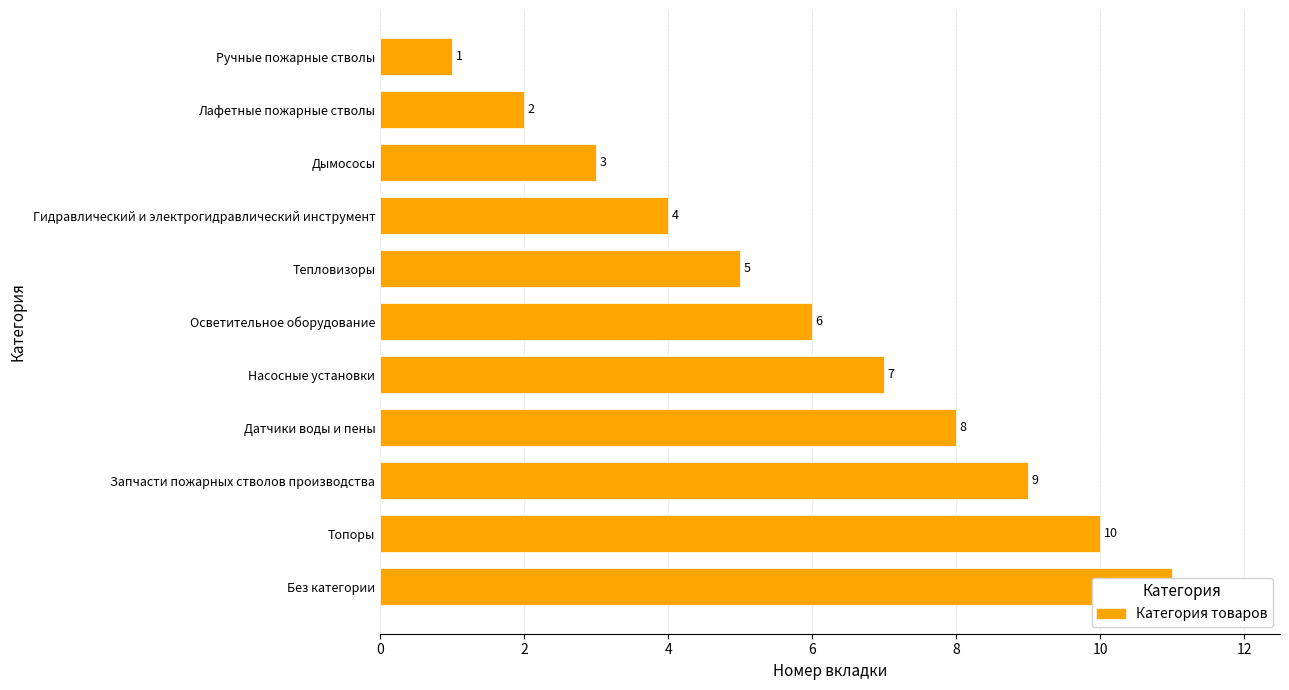

Are the bars grouped side by side (vs. stacked)?

No